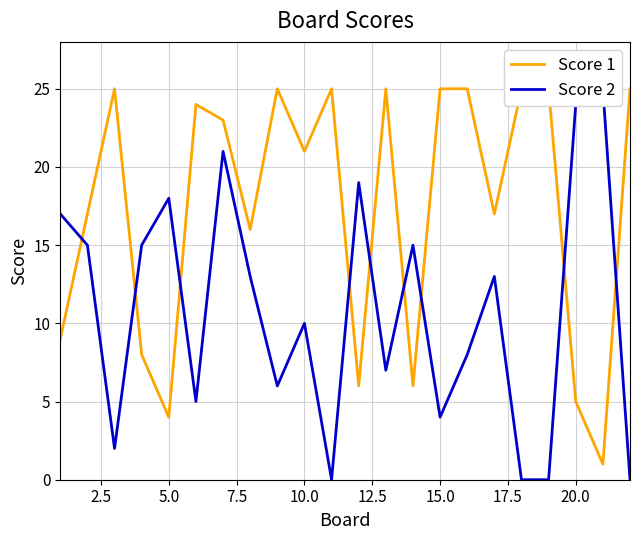

Does the chart have visible grid lines?

Yes